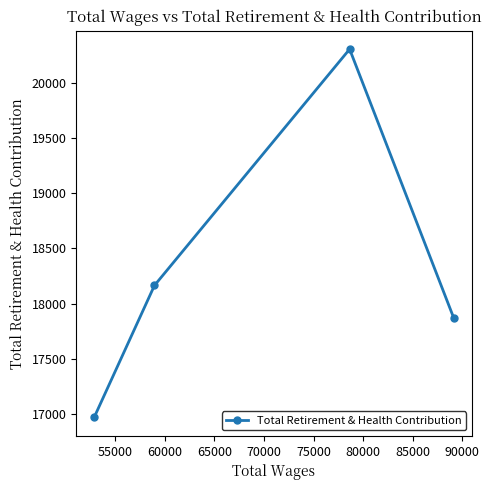

How many values exceed 18164?

1